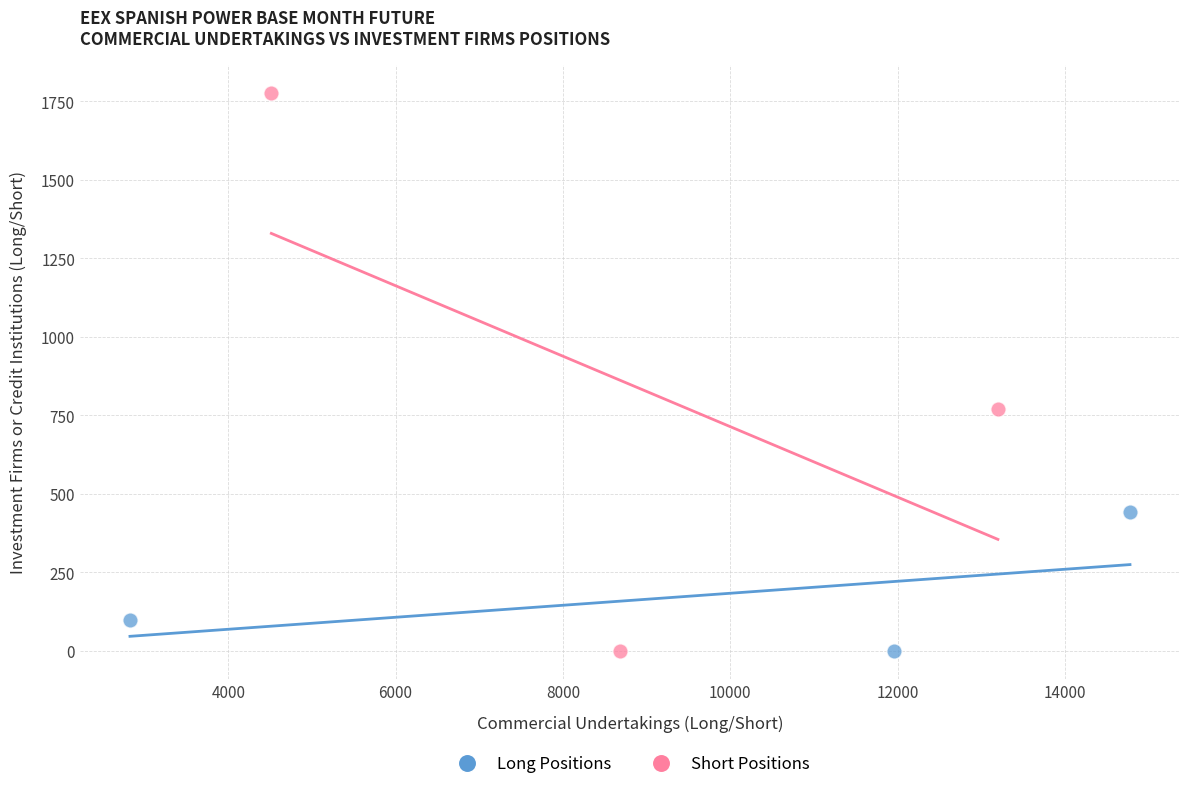

Which series has the largest Y range (max minus min)?

Short Positions